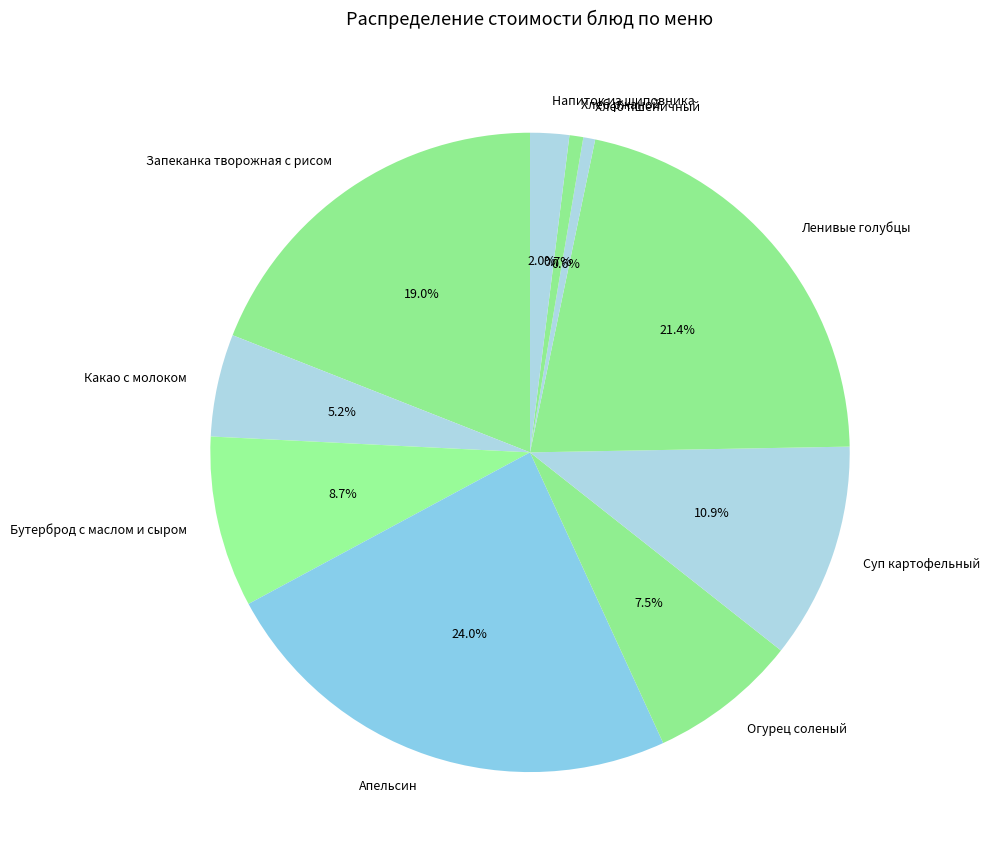

Is there a majority slice in this chart?

No